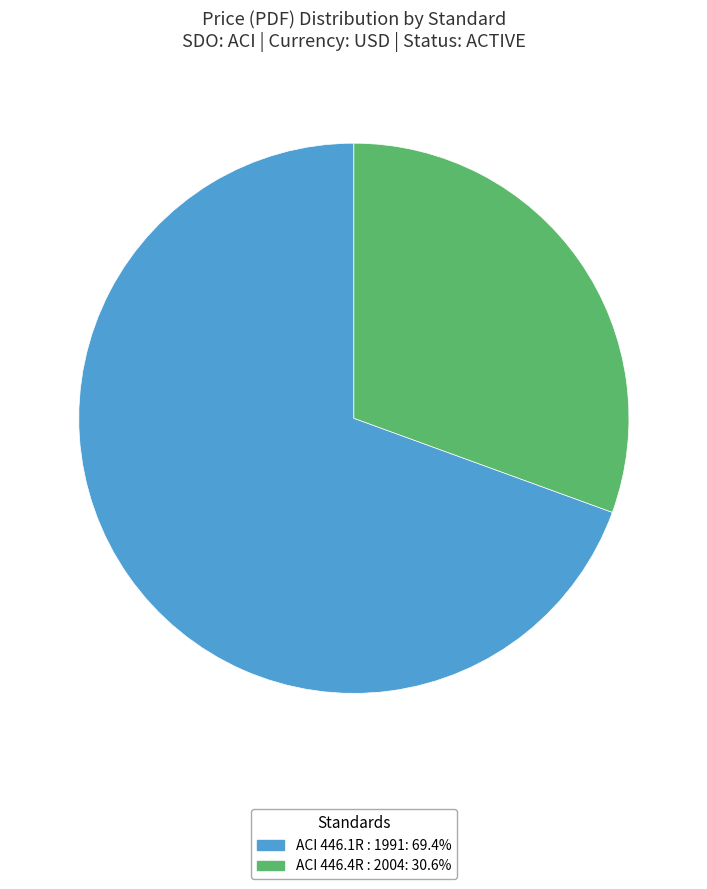

Rank the categories by value from highest to lowest.

ACI 446.1R : 1991, ACI 446.4R : 2004